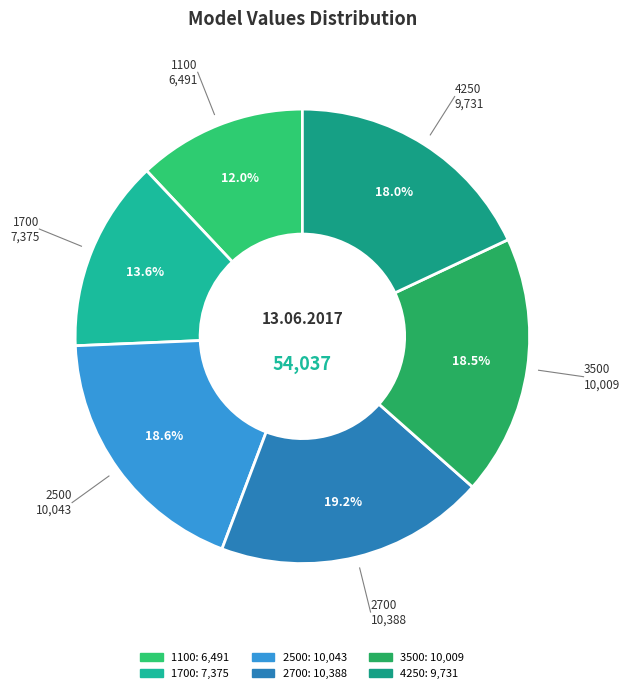

What is the total percentage of 1100 and 2500?

30.6%